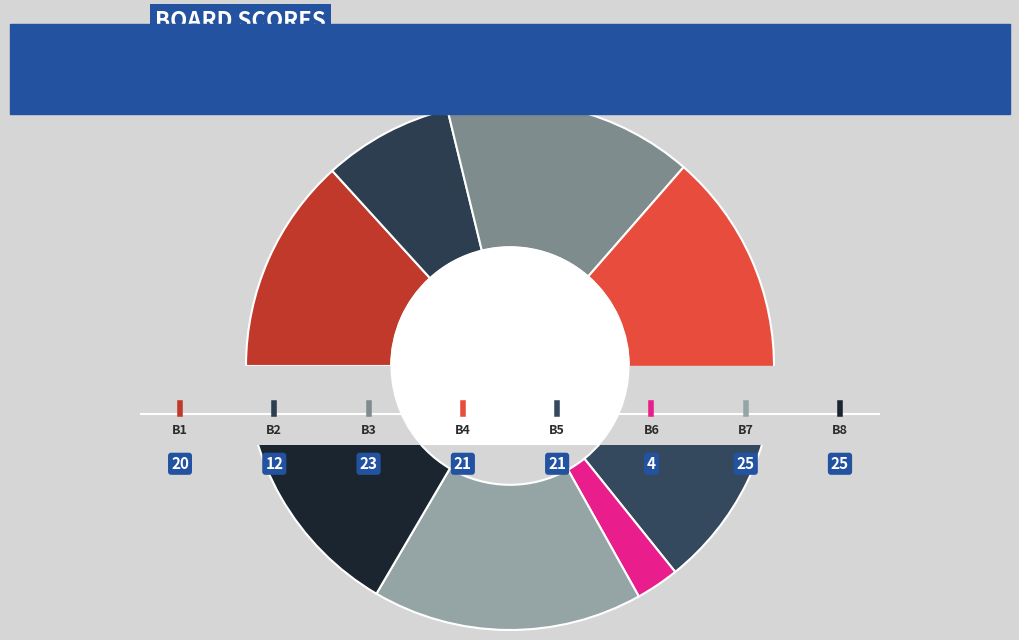

Is Board 4 the majority of the pie?

No